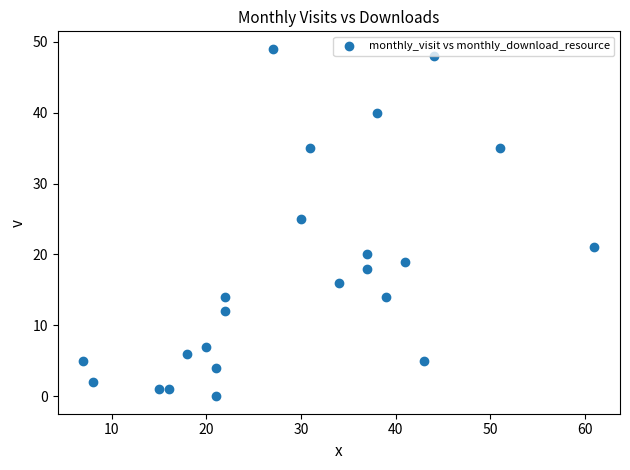

What Y value in the scatter plot is closest to 24?

25